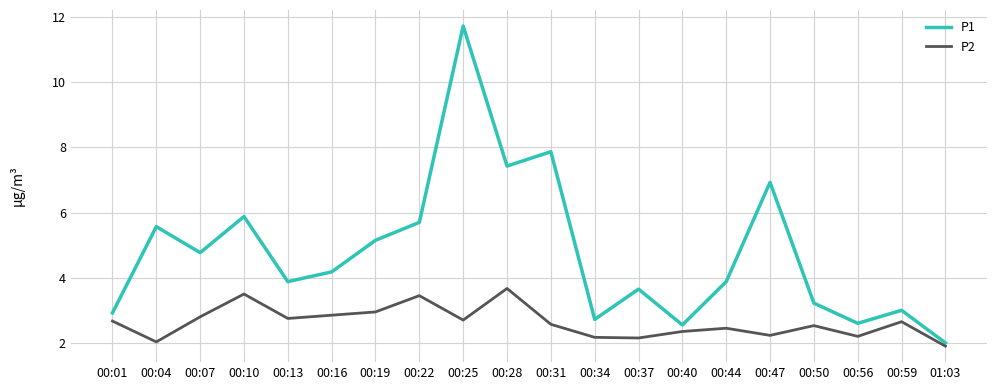

In P1, how many points are lower than both neighbors (excluding endpoints)?

6